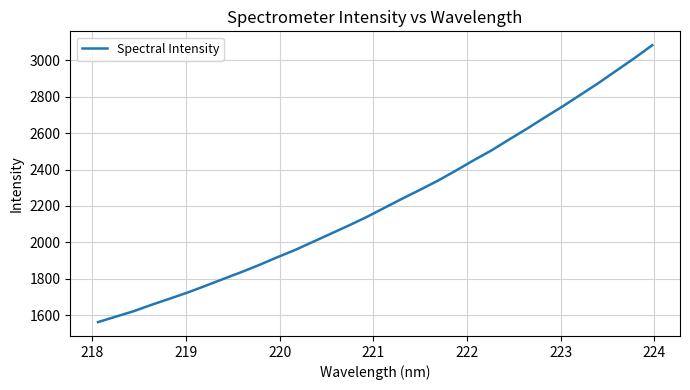

What is the minimum value shown in the chart?

1561.1